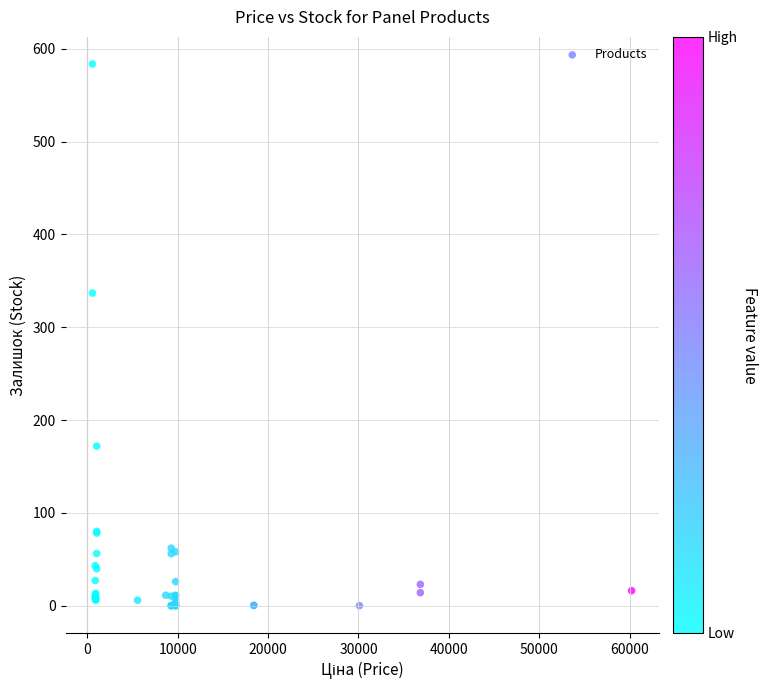

What Y value in the scatter plot is closest to 291?

336.9